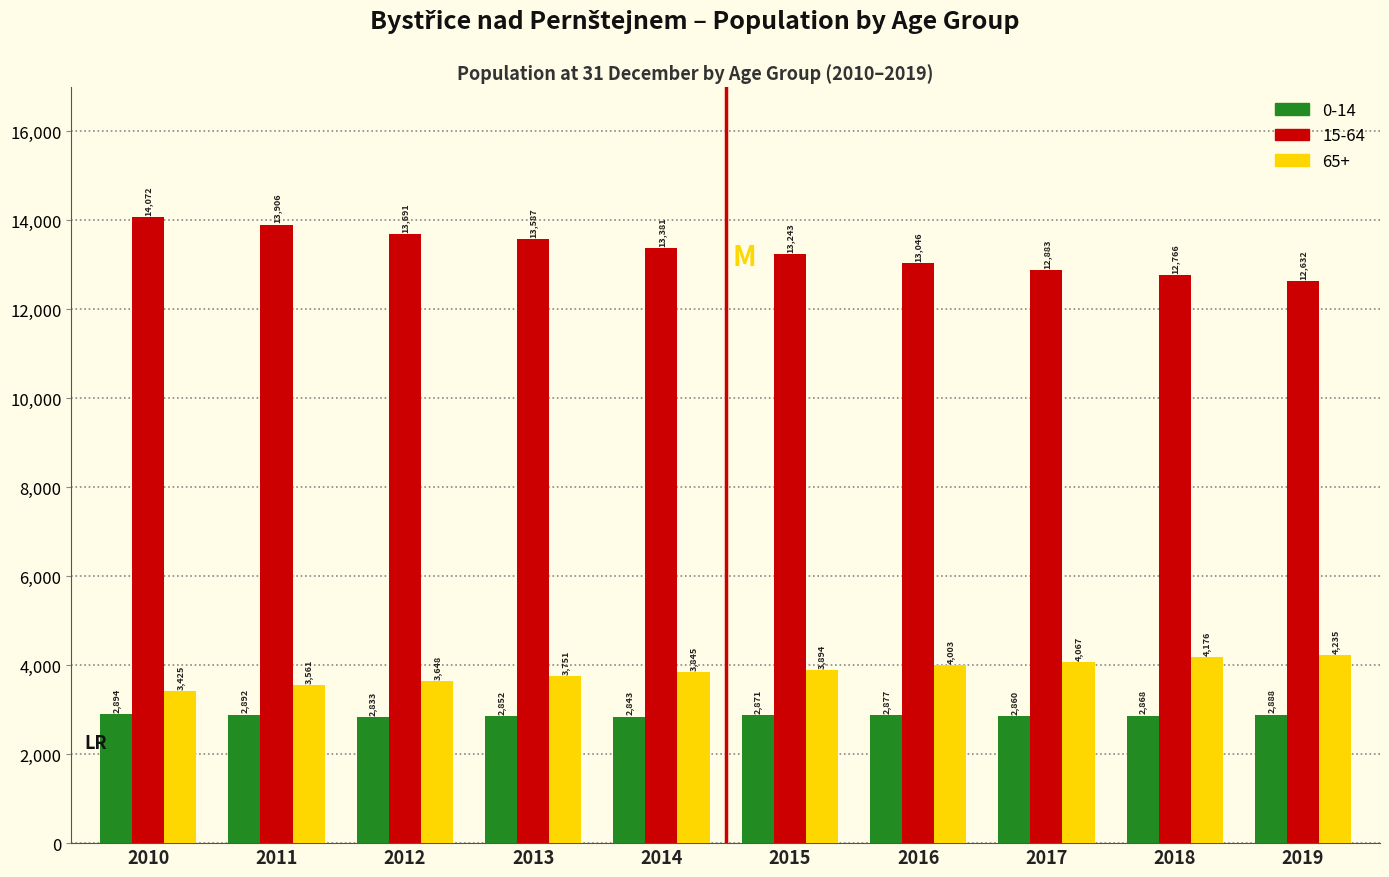

Reading left to right, extract all data points from this chart.

0-14: 2010=2894	2011=2892	2012=2833	2013=2852	2014=2843	2015=2871	2016=2877	2017=2860	2018=2868	2019=2888
15-64: 2010=14072	2011=13906	2012=13691	2013=13587	2014=13381	2015=13243	2016=13046	2017=12883	2018=12766	2019=12632
65+: 2010=3425	2011=3561	2012=3648	2013=3751	2014=3845	2015=3894	2016=4003	2017=4067	2018=4176	2019=4235